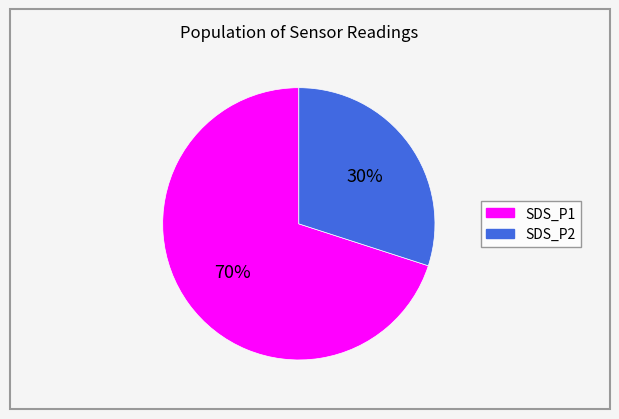

Is it true that SDS_P2 is 30% of the pie?

True